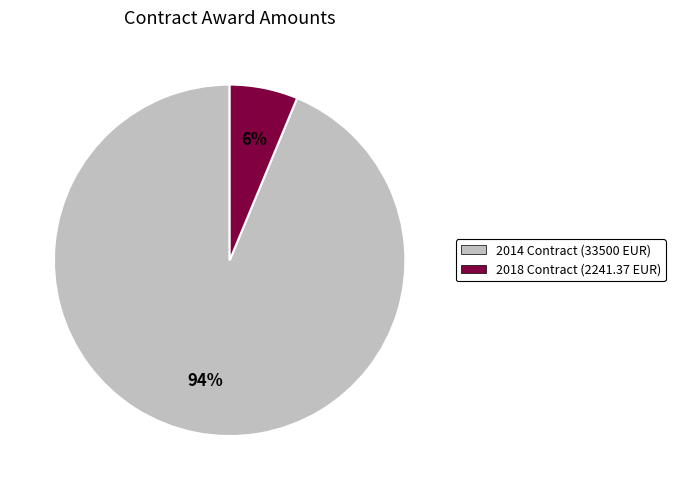

Between 2014 Contract (33500 EUR) and 2018 Contract (2241.37 EUR), which is larger?

2014 Contract (33500 EUR)